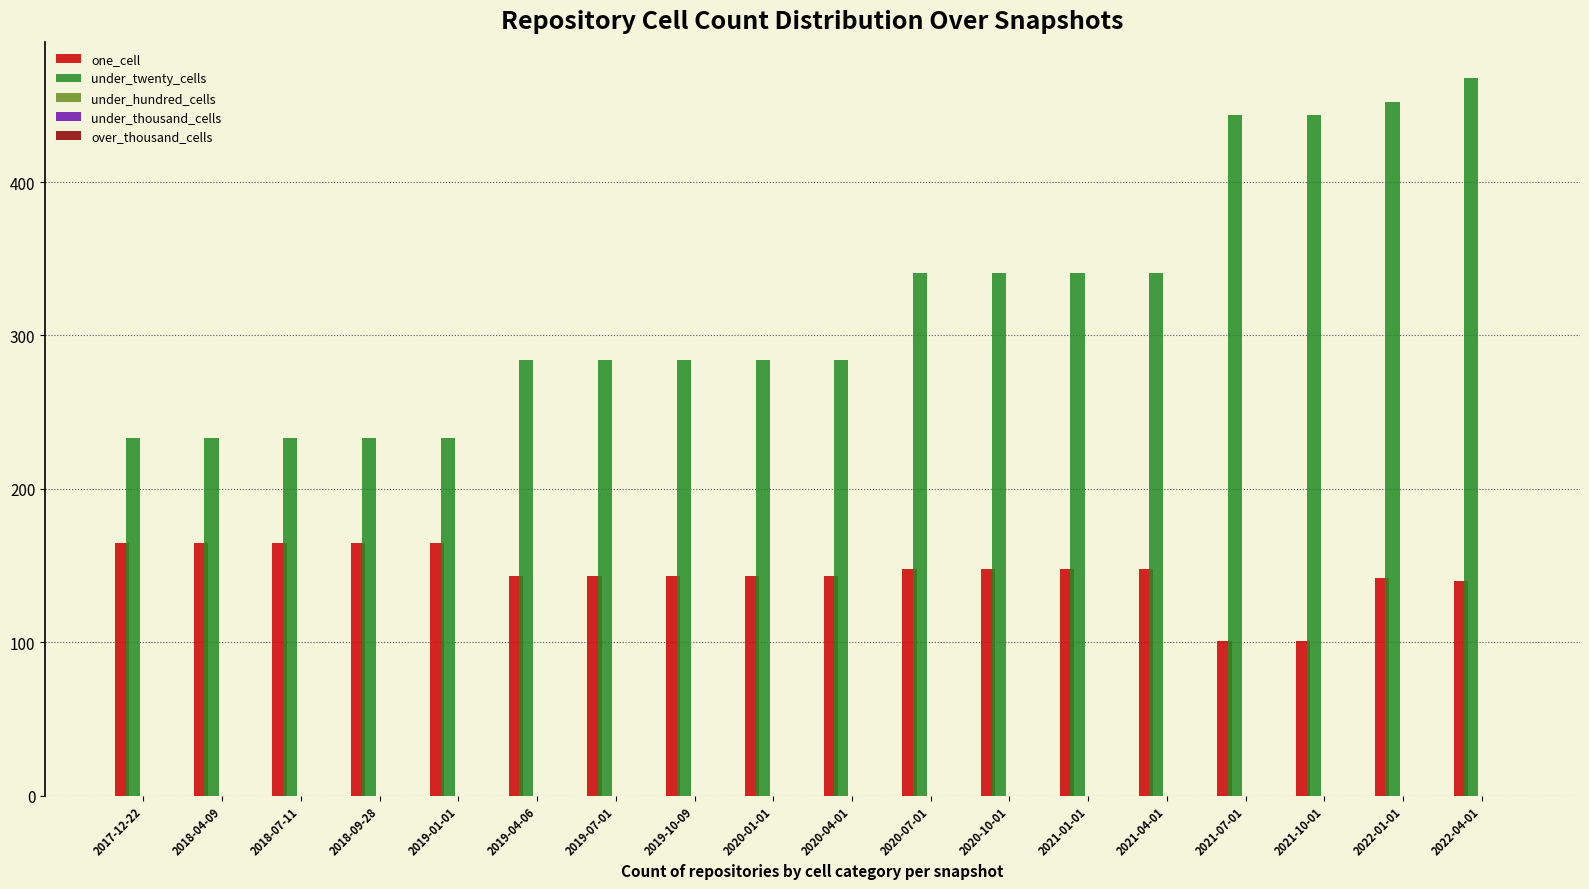

At 2018-07-11, list the series in order from smallest to largest.

one_cell, under_twenty_cells